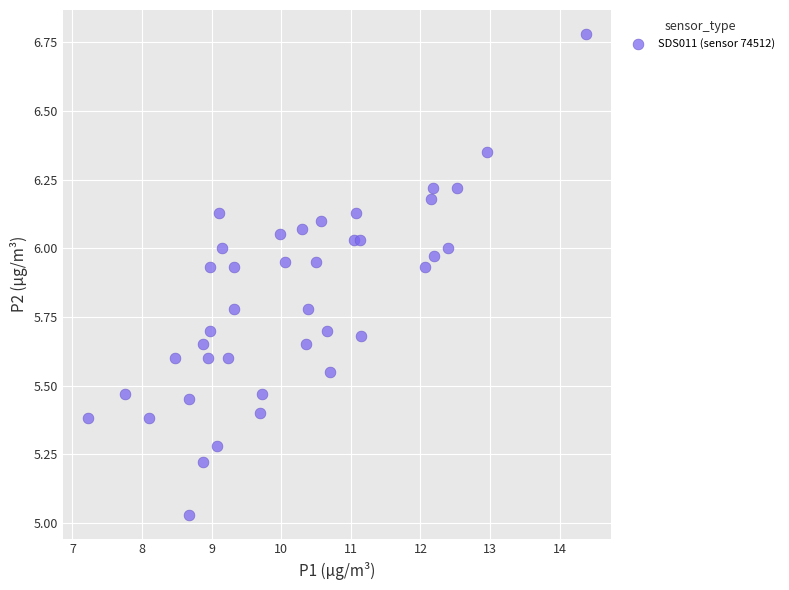

What is the range of X values (max minus min)?

7.2